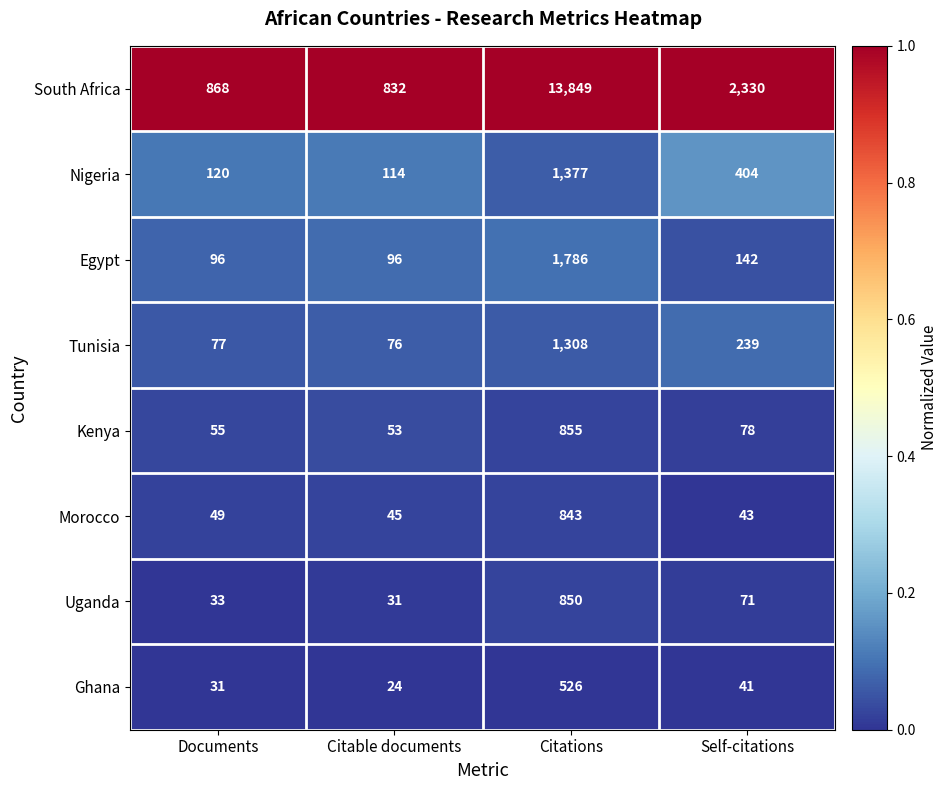

What is the difference between the Egypt values at Self-citations and Citable documents?

46